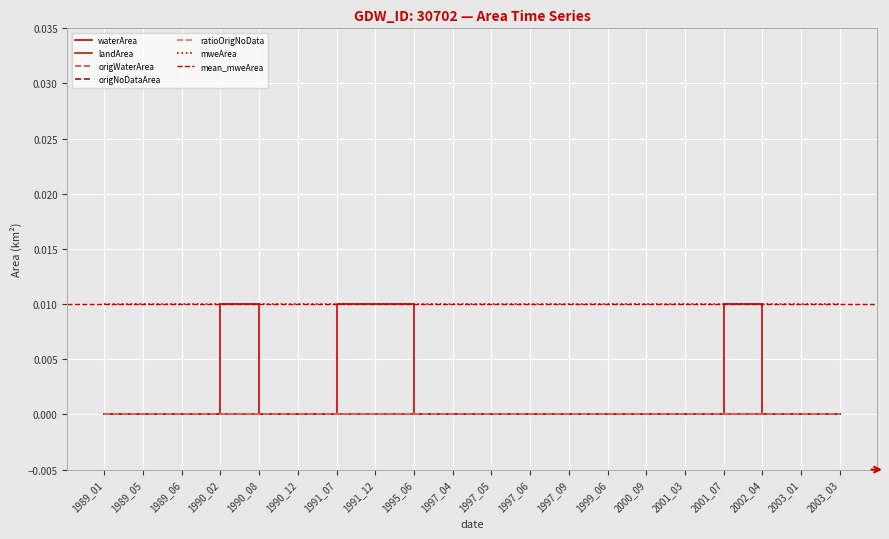

At which category is the sum across all series the highest?

1990_02